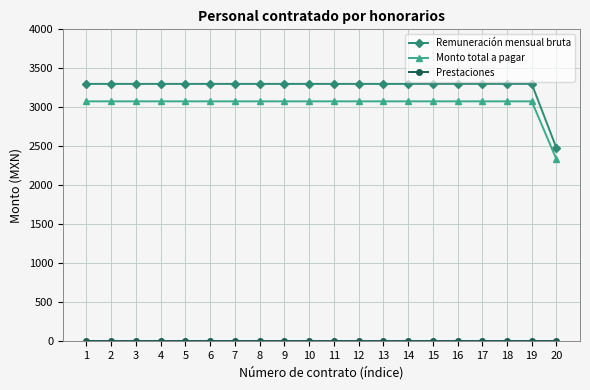

True or false: Monto total a pagar and Remuneración mensual bruta cross at least once.

False